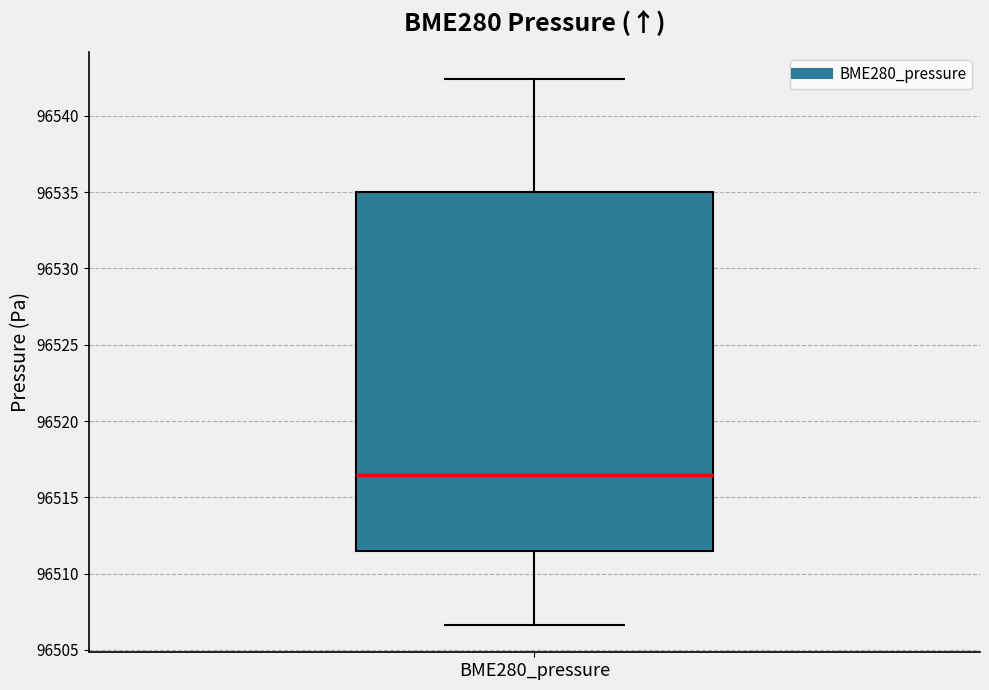

Where does the lower whisker of the box for BME280_pressure end on the y-axis? The values are not printed on the chart, so give them approximately, as read against the axis.

96506.5